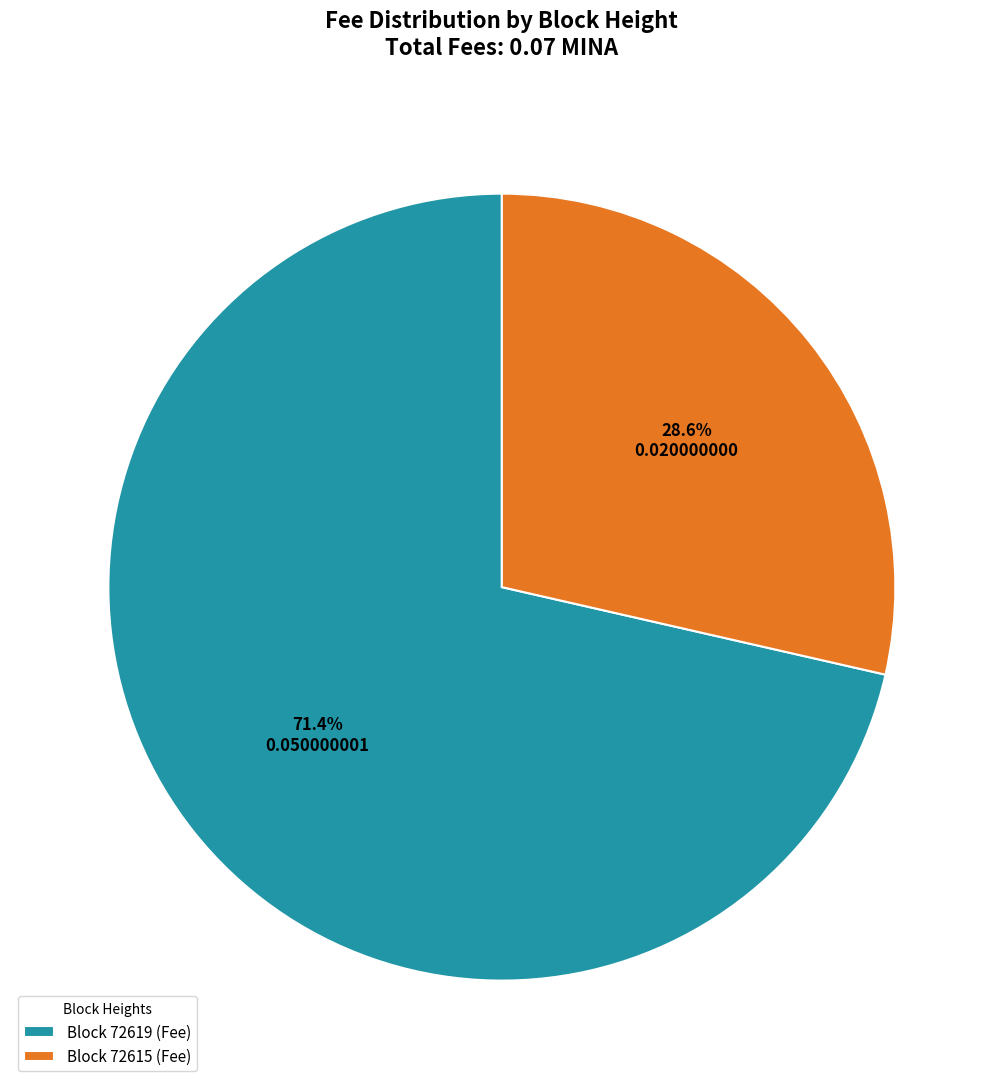

Is the sum of Block 72619 (Fee) and Block 72615 (Fee) greater than half?

Yes